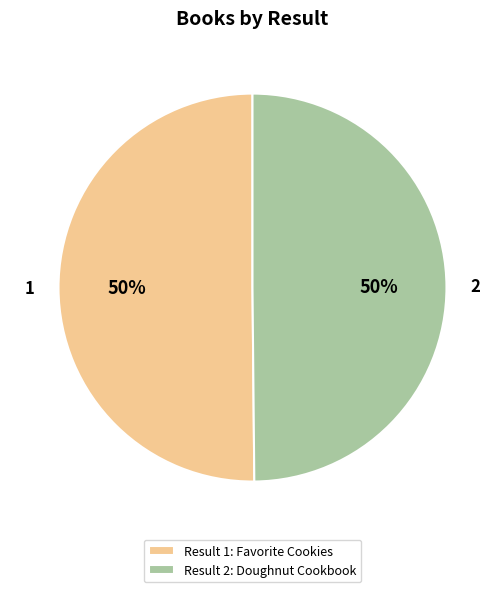

Is it true that 2 is 62% of the pie?

False